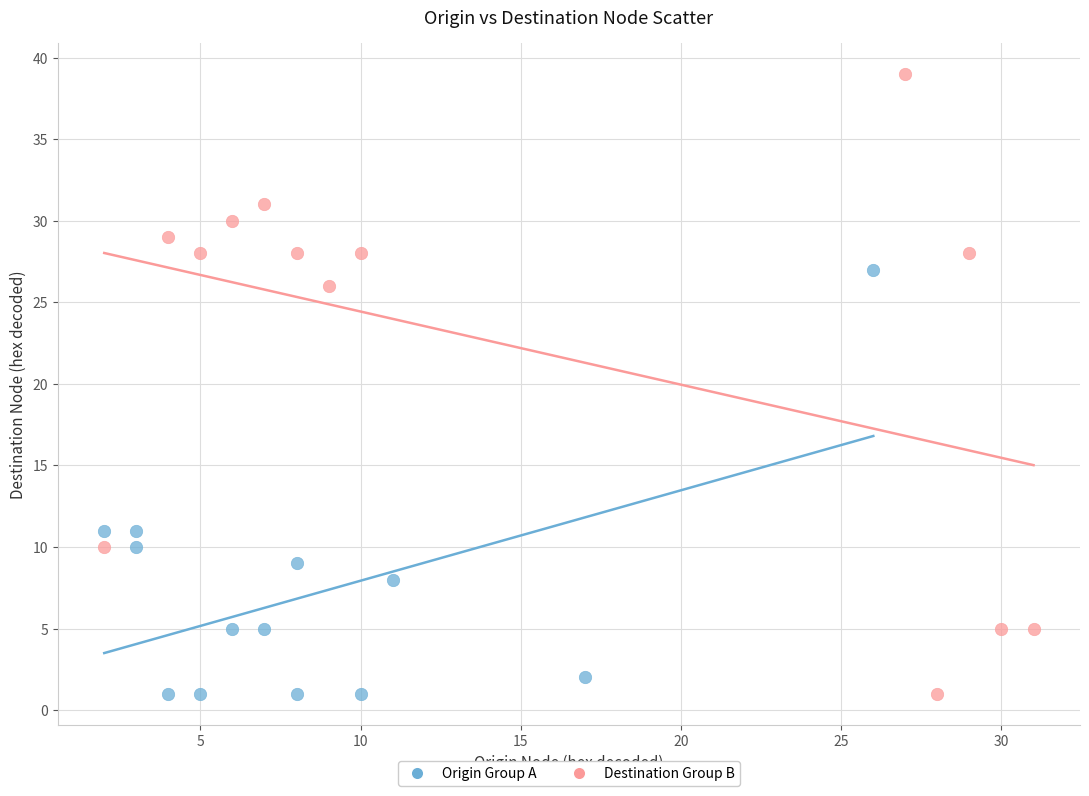

What are all the series names shown in the legend?

Origin Group A, Destination Group B